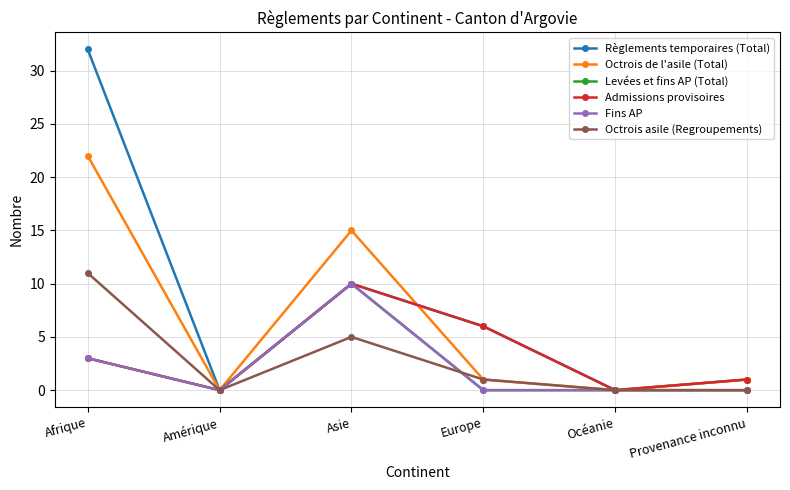

How many lines are shown in the chart?

6